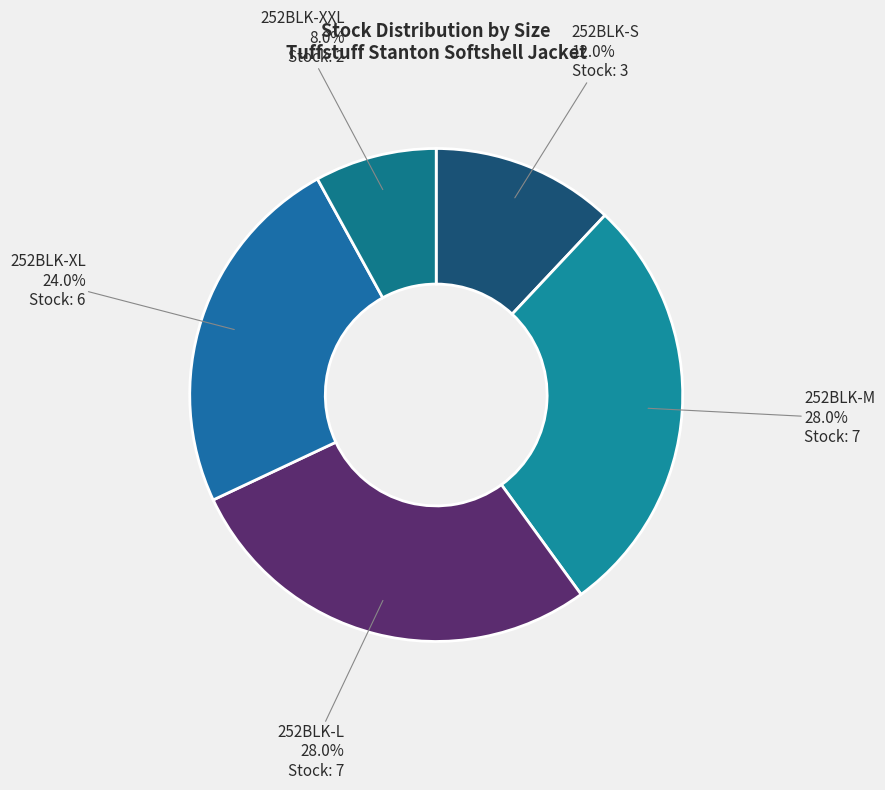

What is the total percentage of 252BLK-XXL and 252BLK-M?

36.0%